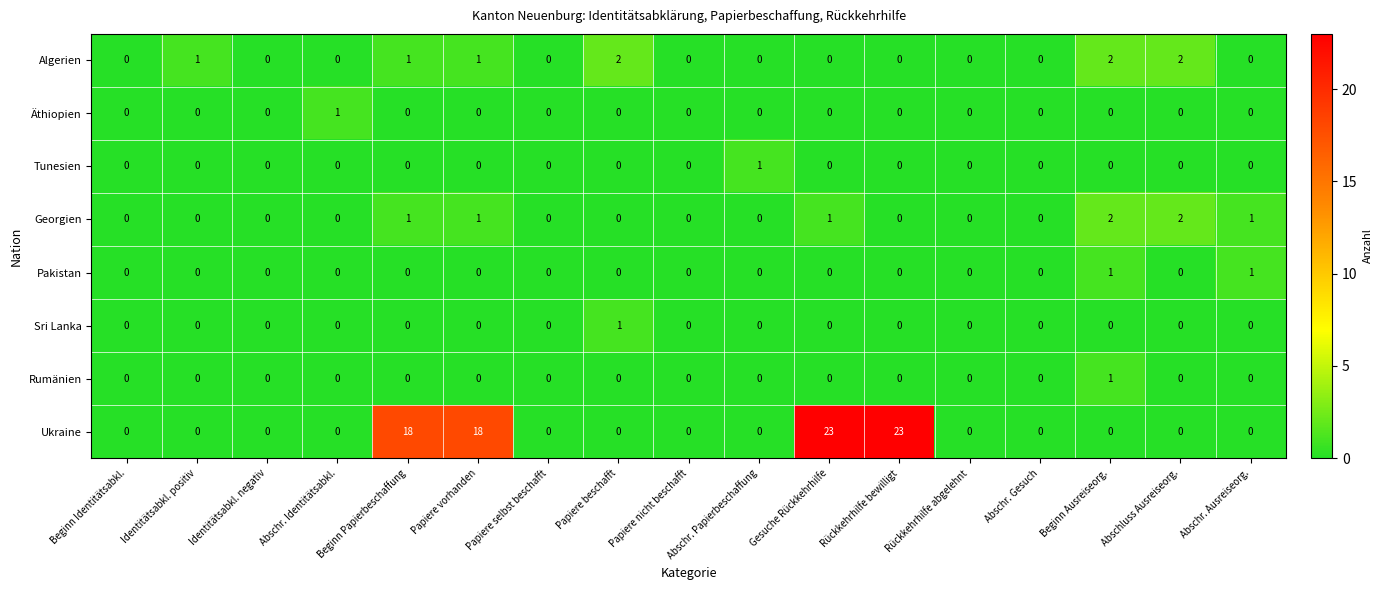

Between Beginn Papierbeschaffung and Abschr. Gesuch, which series saw the biggest shift?

Ukraine